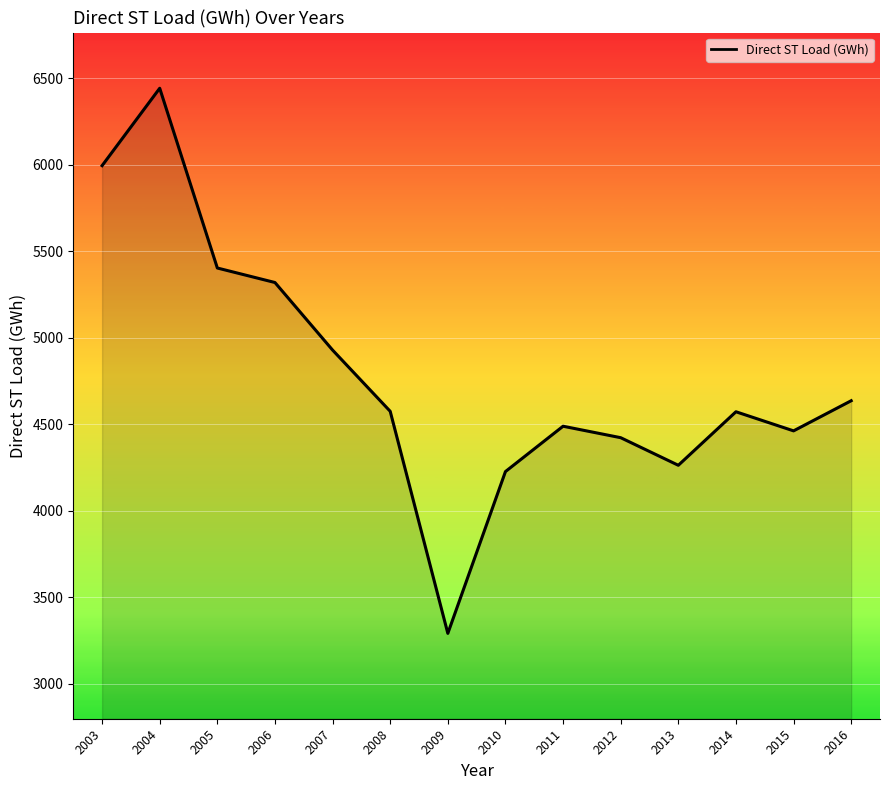

How many lines are shown in the chart?

1